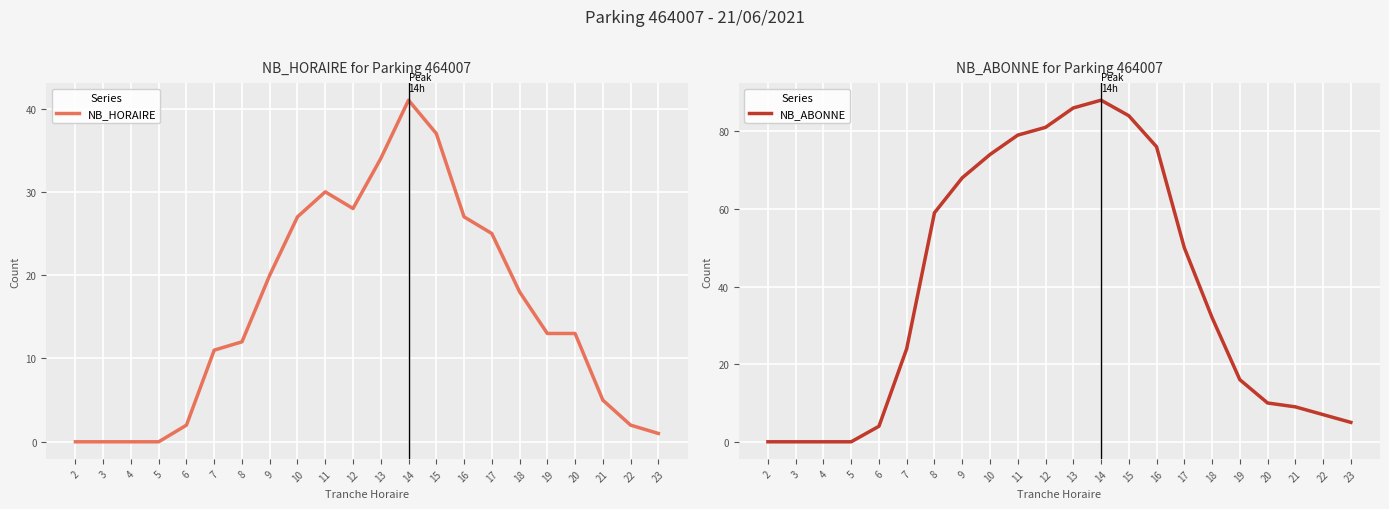

How many intersections are there between NB_HORAIRE and NB_ABONNE?

2